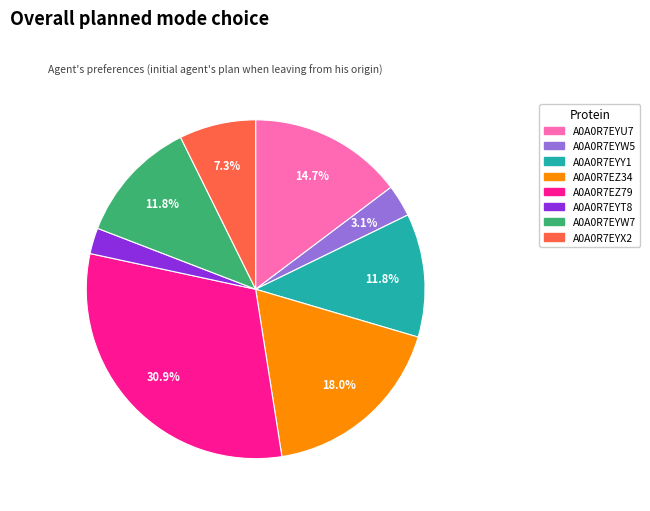

Does any single category account for the majority?

No